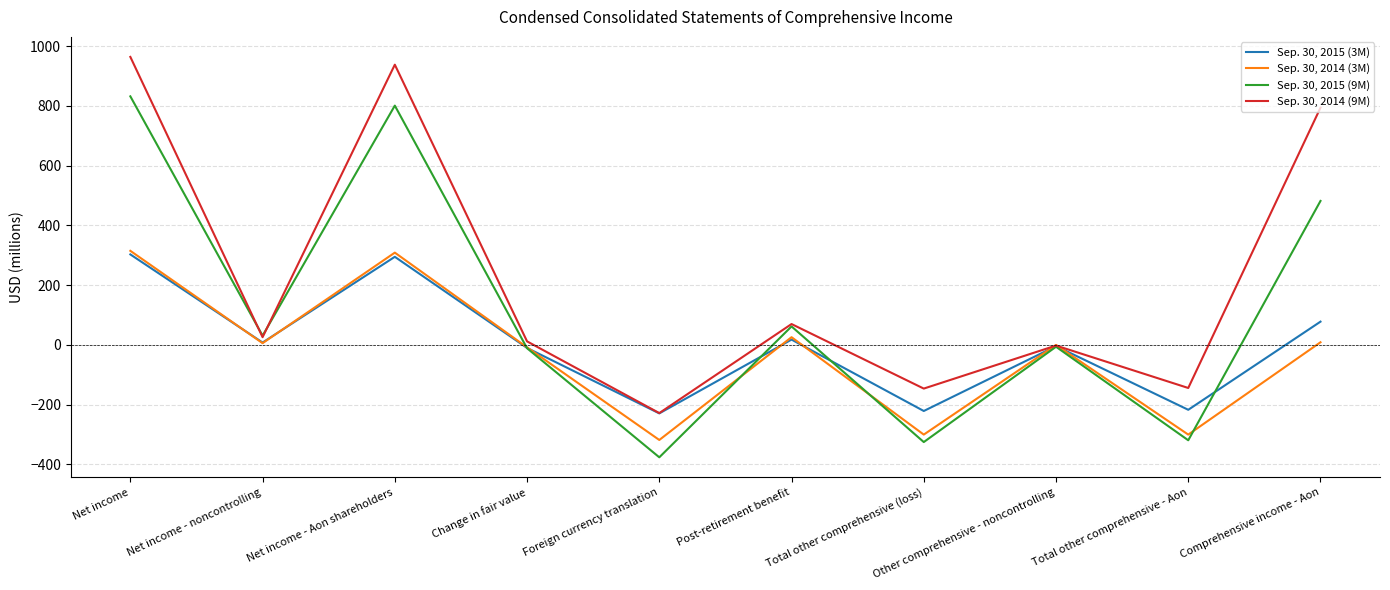

What is the spread (max minus min) of values at Total other comprehensive - Aon?

175